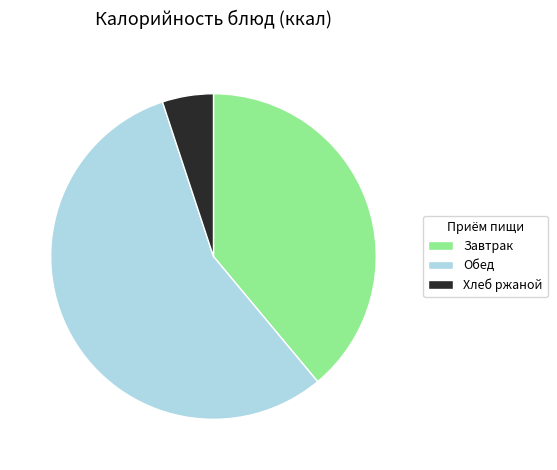

Is Хлеб ржаной the majority of the pie?

No